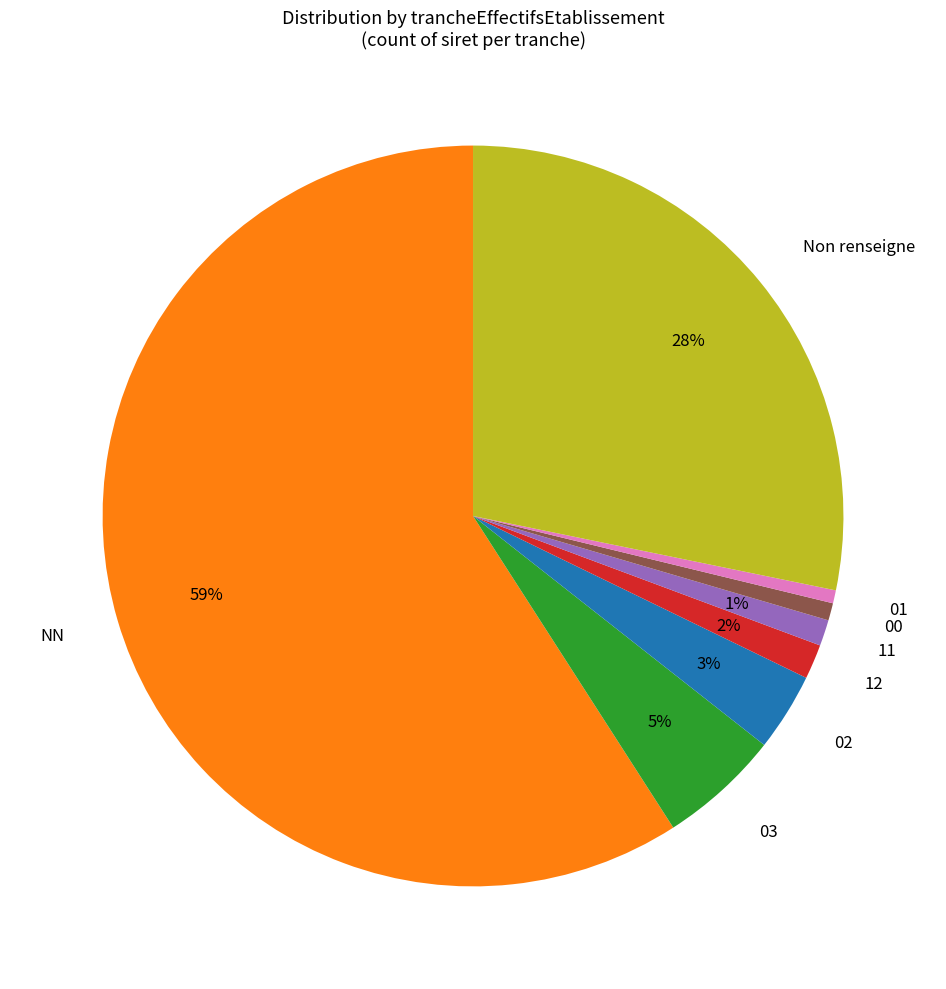

Which slice represents more than half of the pie?

NN